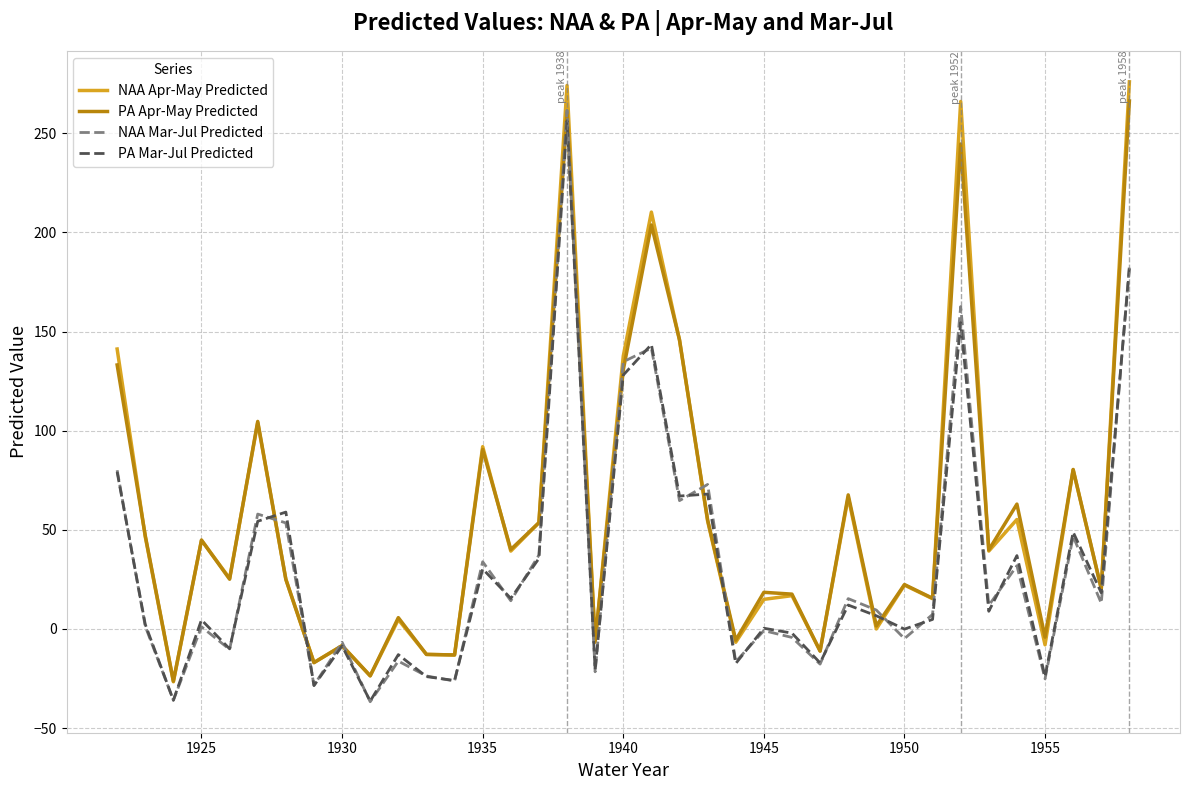

What is the smallest value displayed?

-36.7